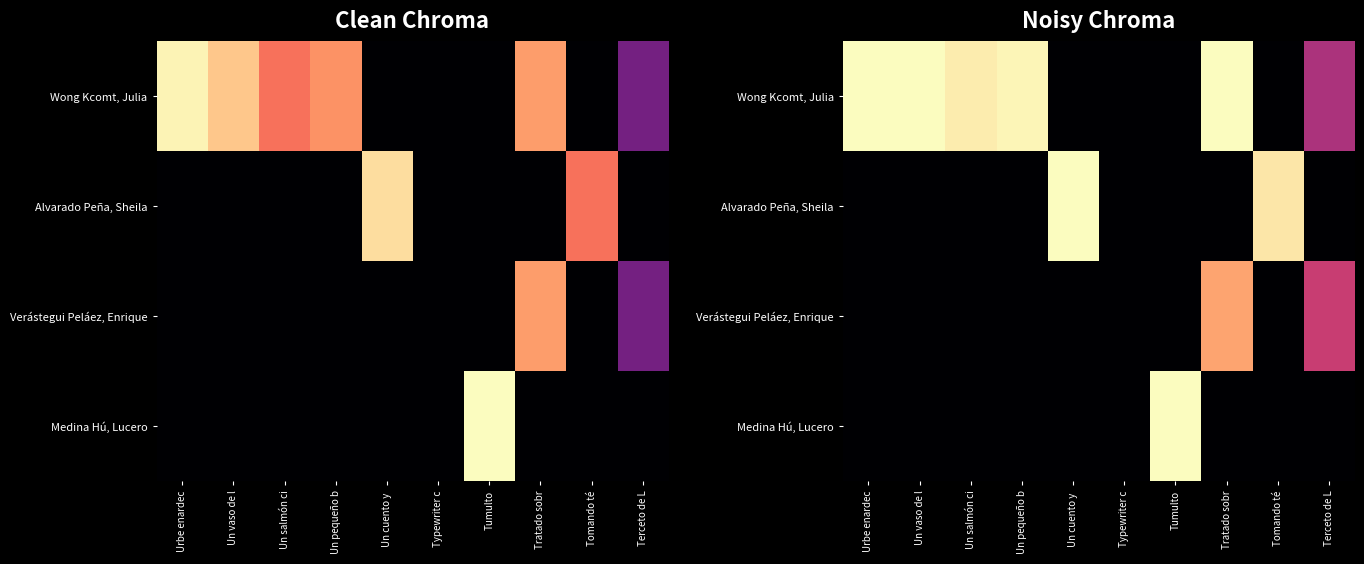

What is the difference between the highest and lowest values at Tratado sobr?

1.0